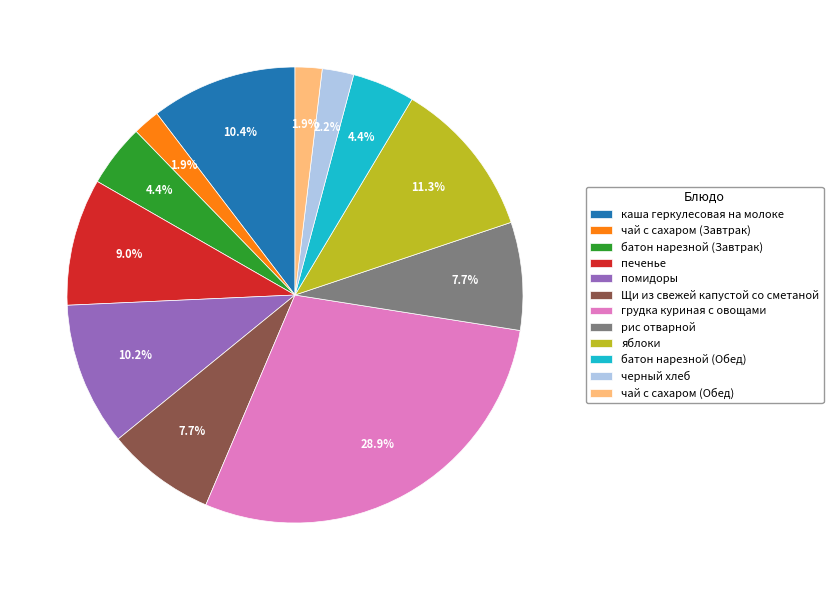

Does any single category account for the majority?

No